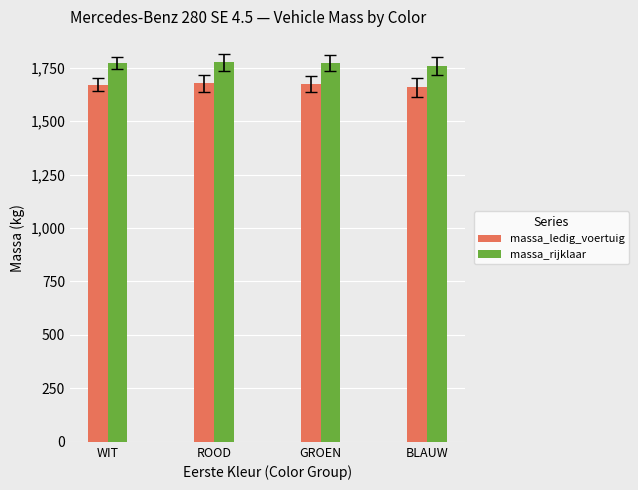

Is the value of massa_rijklaar at ROOD greater than the value of massa_ledig_voertuig at ROOD?

Yes